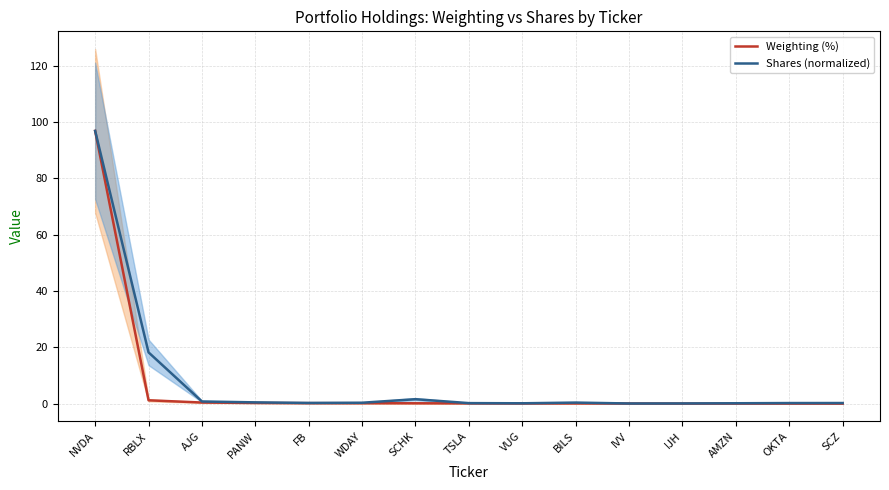

At which label is Shares (normalized) closest to 48?

RBLX